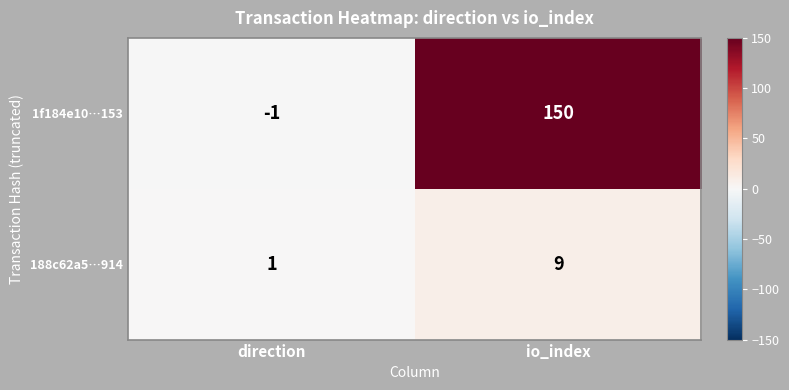

At which label is 1f184e10…153 closest to 74?

direction